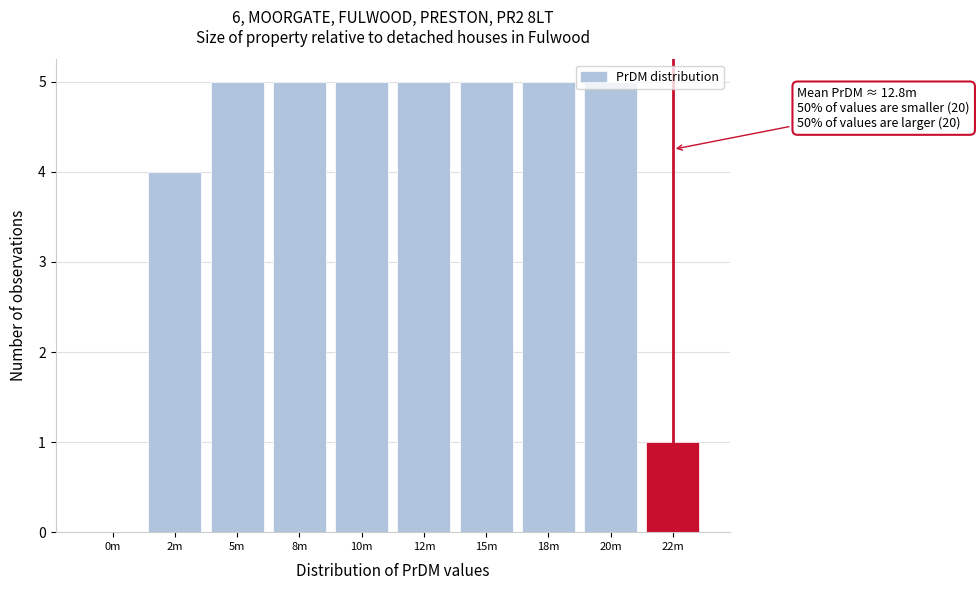

What is the sum of all values?

40